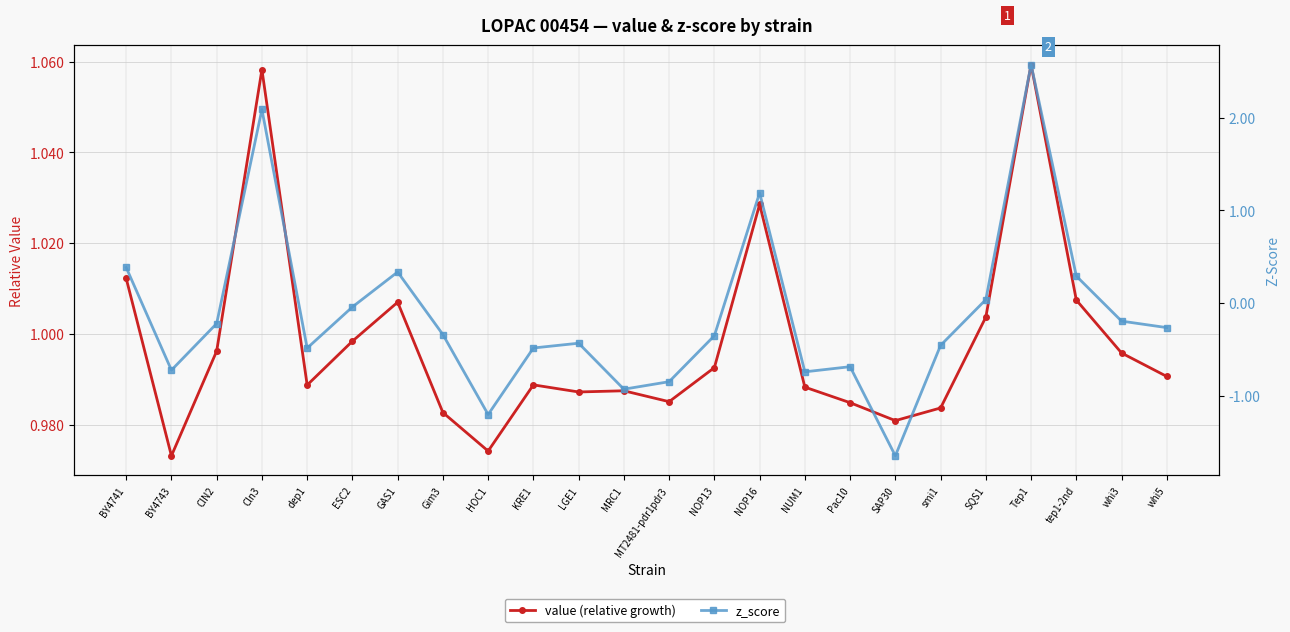

What is the average value of the z_score series?

-0.1